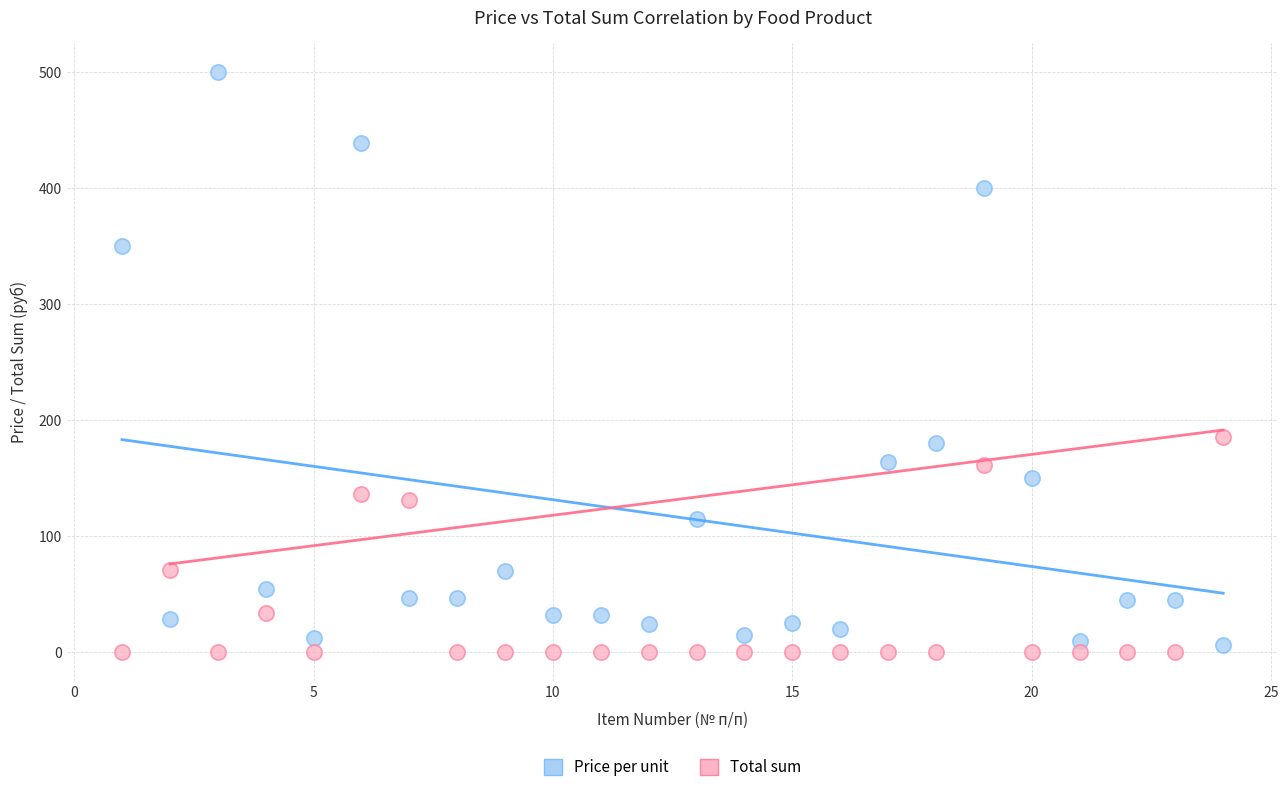

Which series has the widest spread of Y values?

Price per unit